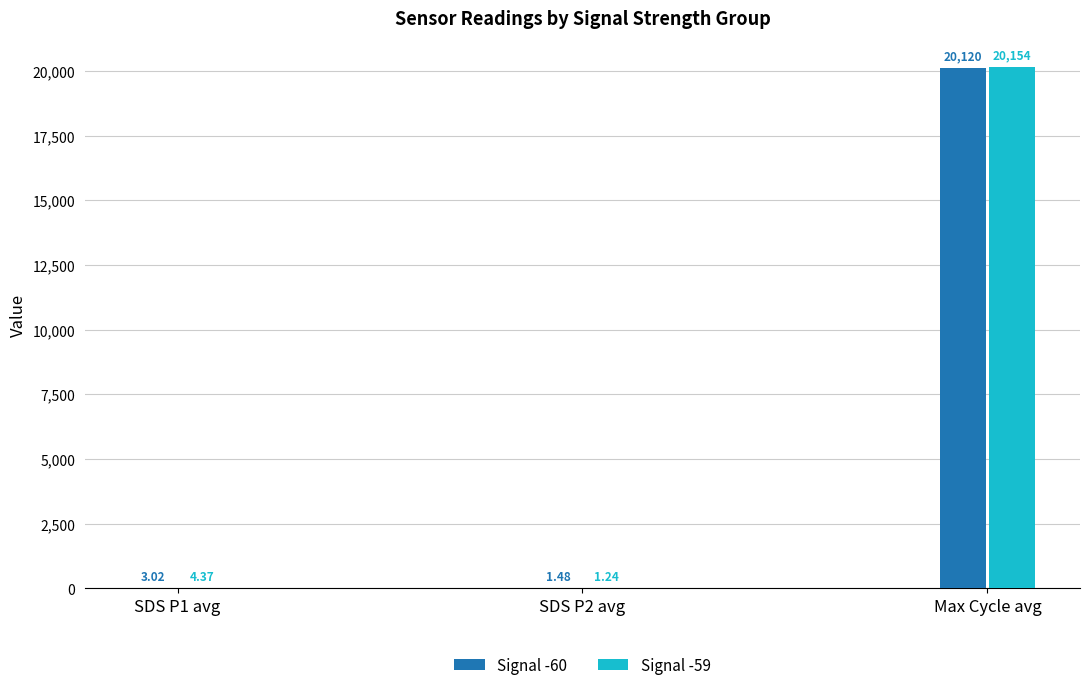

What is the sum of all Signal -60 values?

20124.1